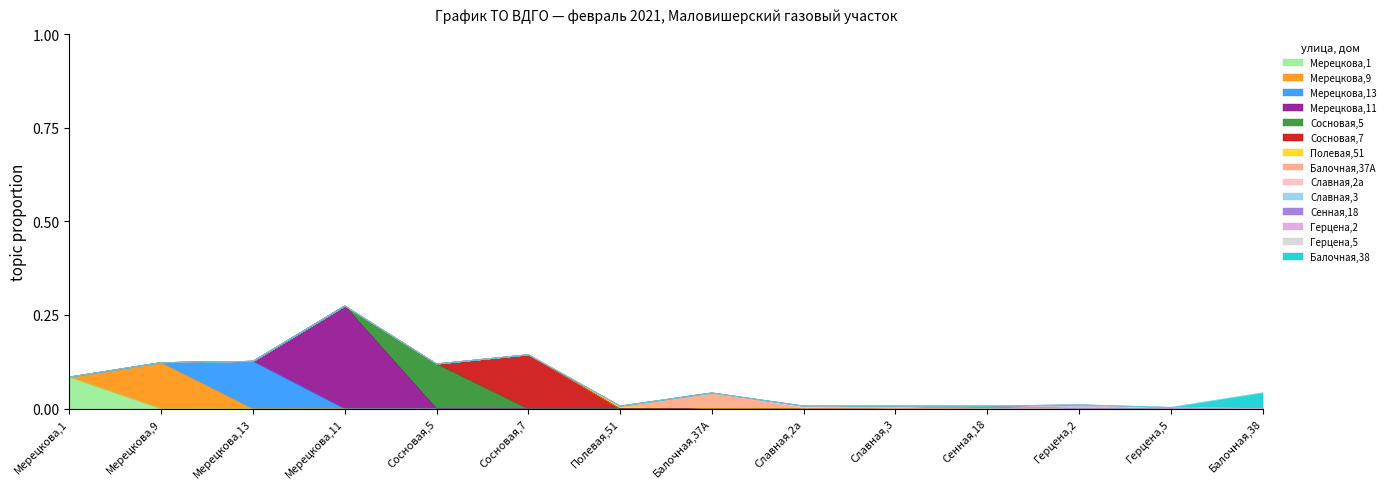

How many points are lower than both their immediate neighbors (excluding endpoints)?

3